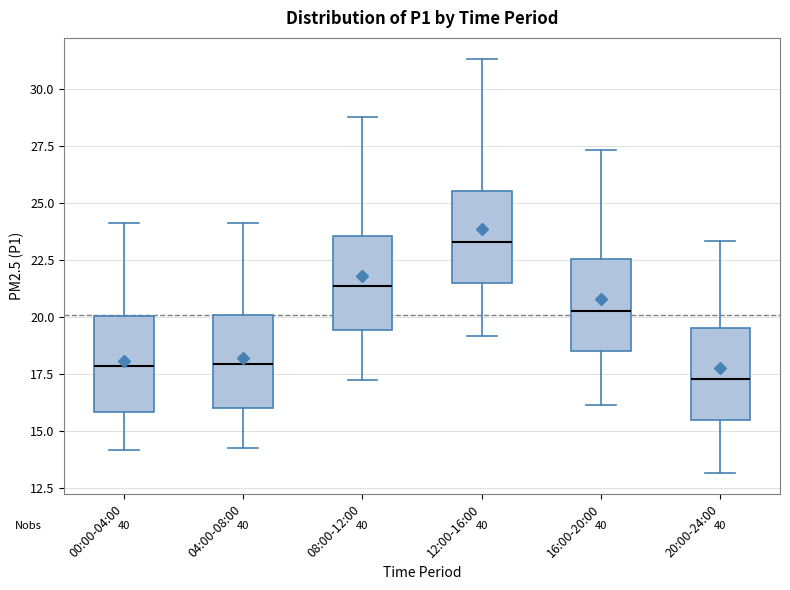

Reading left to right, read every box against the y-axis: the position of its median line, the range the box covers, and the ends of its whiskers. The values are not printed on the chart, so give them approximately, as read against the axis.

00:00-04:00: median 18.0, box 16.0 to 20.0, whiskers 14.0 to 24.0
04:00-08:00: median 18.0, box 16.0 to 20.0, whiskers 14.5 to 24.0
08:00-12:00: median 21.5, box 19.5 to 23.5, whiskers 17.5 to 29.0
12:00-16:00: median 23.5, box 21.5 to 25.5, whiskers 19.0 to 31.5
16:00-20:00: median 20.5, box 18.5 to 22.5, whiskers 16.0 to 27.5
20:00-24:00: median 17.5, box 15.5 to 19.5, whiskers 13.0 to 23.5